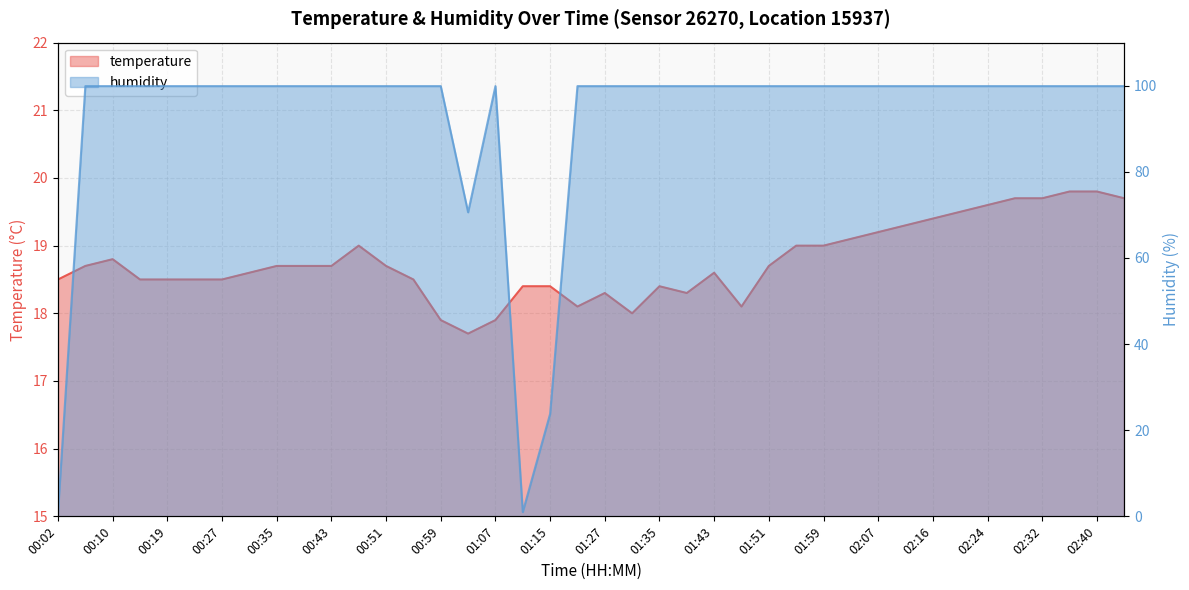

Rank the series by their maximum value, from highest to lowest.

humidity, temperature